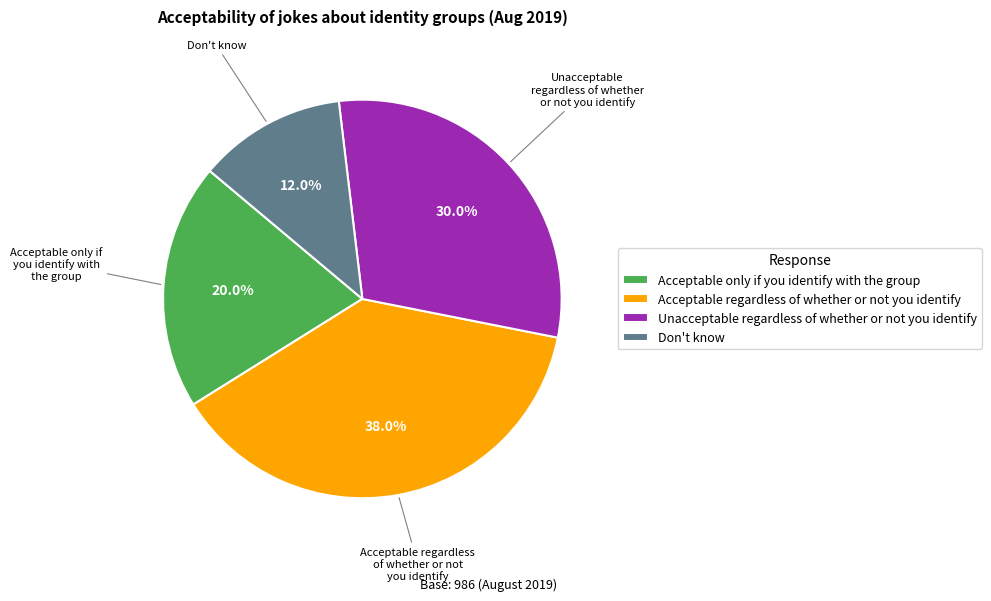

Which category has the smallest portion of the pie?

Don't know